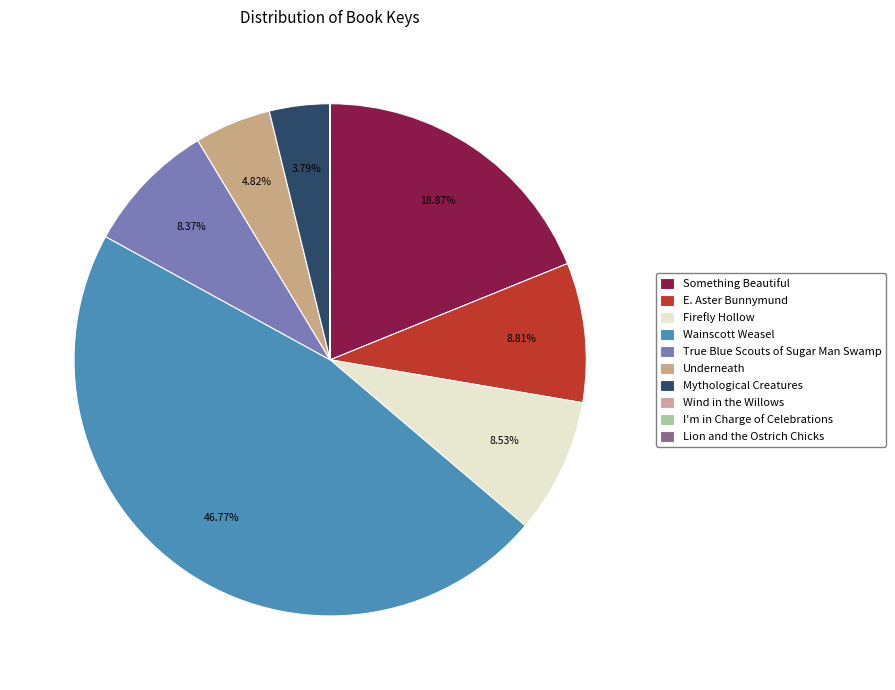

What is the change in value from Something Beautiful to Lion and the Ostrich Chicks?

-174770996